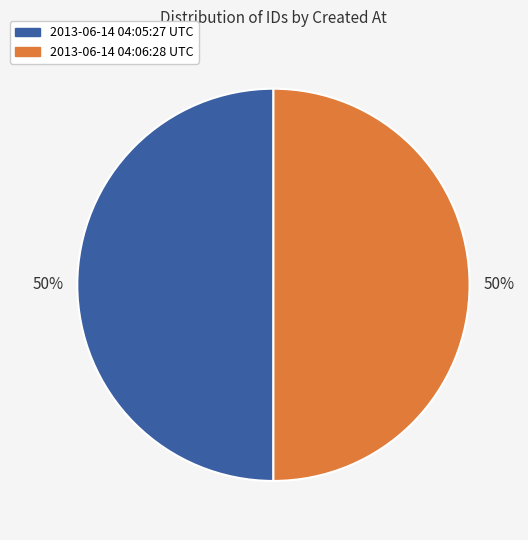

Is it true that 2013-06-14 04:05:27 UTC is 58% of the pie?

False